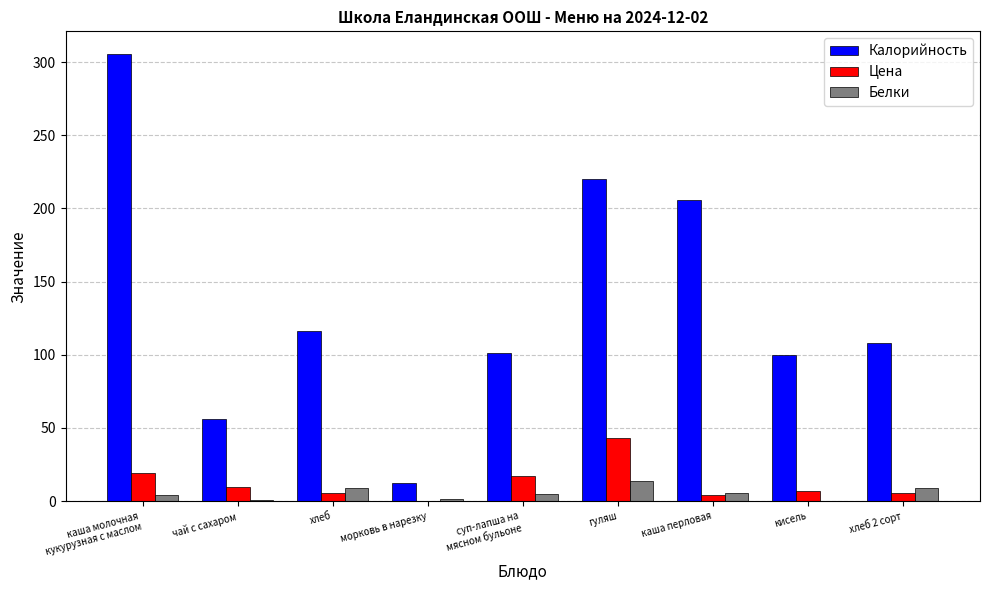

Which series has the largest total across all categories?

Калорийность